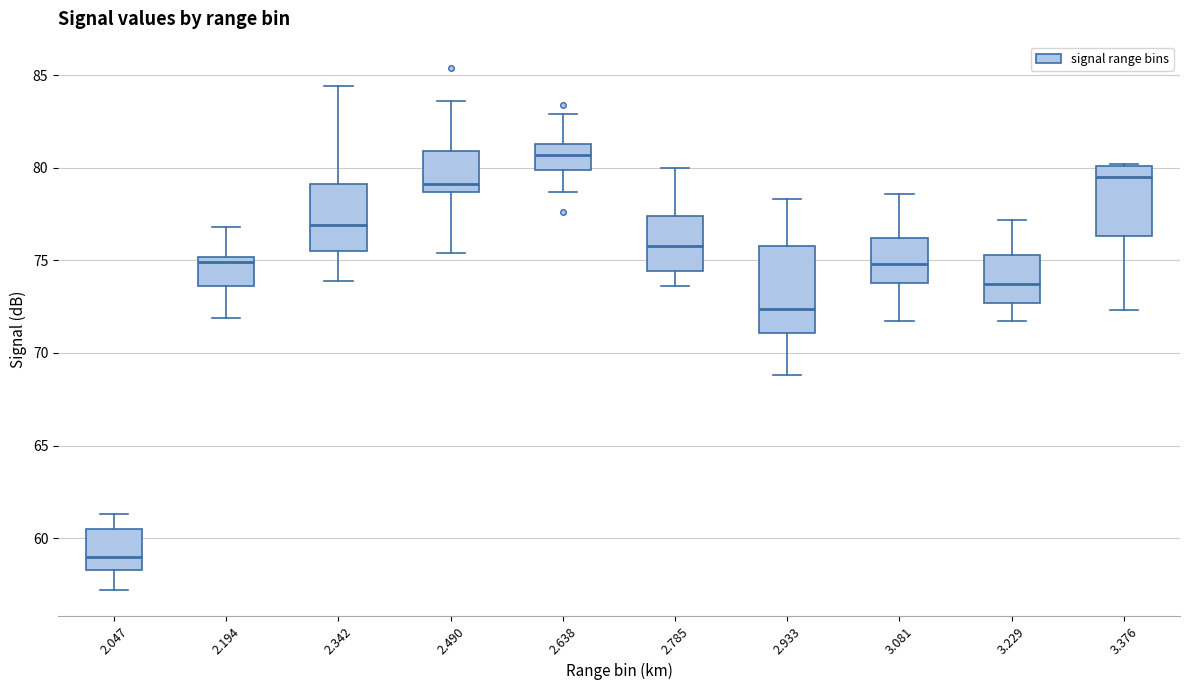

Where does the upper whisker of the box at x = 2.933 end on the y-axis? The values are not printed on the chart, so give them approximately, as read against the axis.

78.5